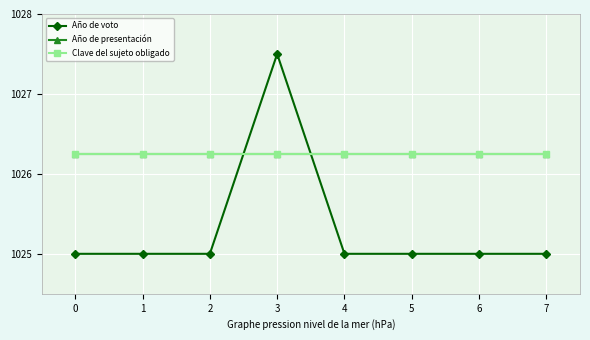

Reading left to right, extract all data points from this chart.

Año de voto: 0=1025.0	1=1025.0	2=1025.0	3=1027.5	4=1025.0	5=1025.0	6=1025.0	7=1025.0
Año de presentación: 0=1026.2	1=1026.2	2=1026.2	3=1026.2	4=1026.2	5=1026.2	6=1026.2	7=1026.2
Clave del sujeto obligado: 0=1026.2	1=1026.2	2=1026.2	3=1026.2	4=1026.2	5=1026.2	6=1026.2	7=1026.2